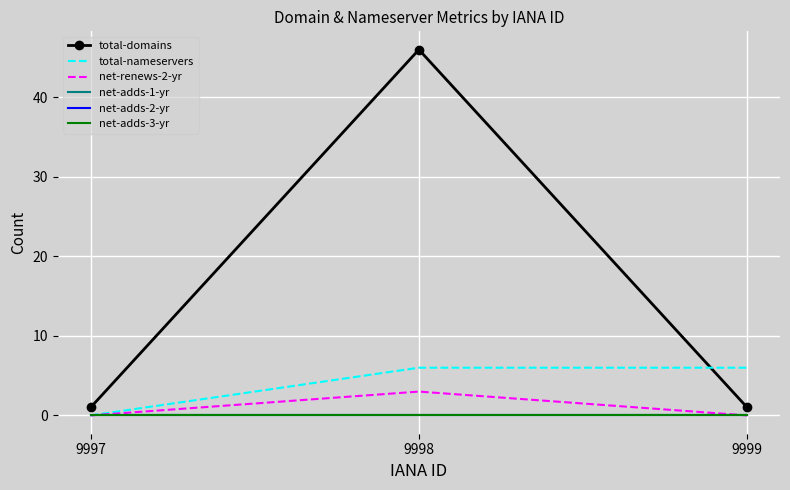

What is the spread (max minus min) of values at 9998?

46